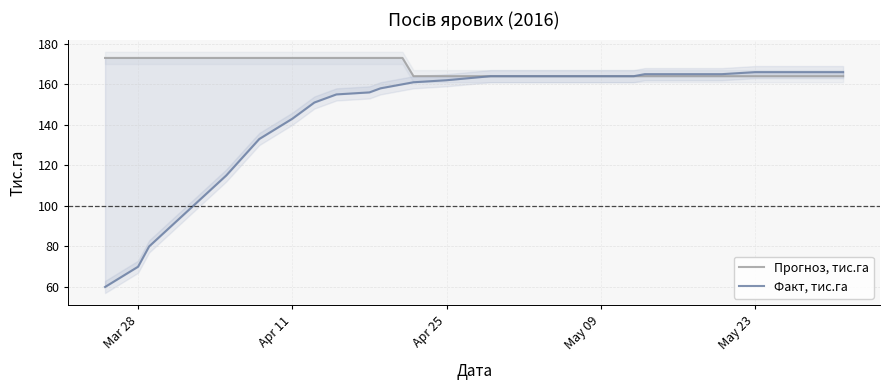

Is it true that Факт, тис.га equals 238 at 18?

False